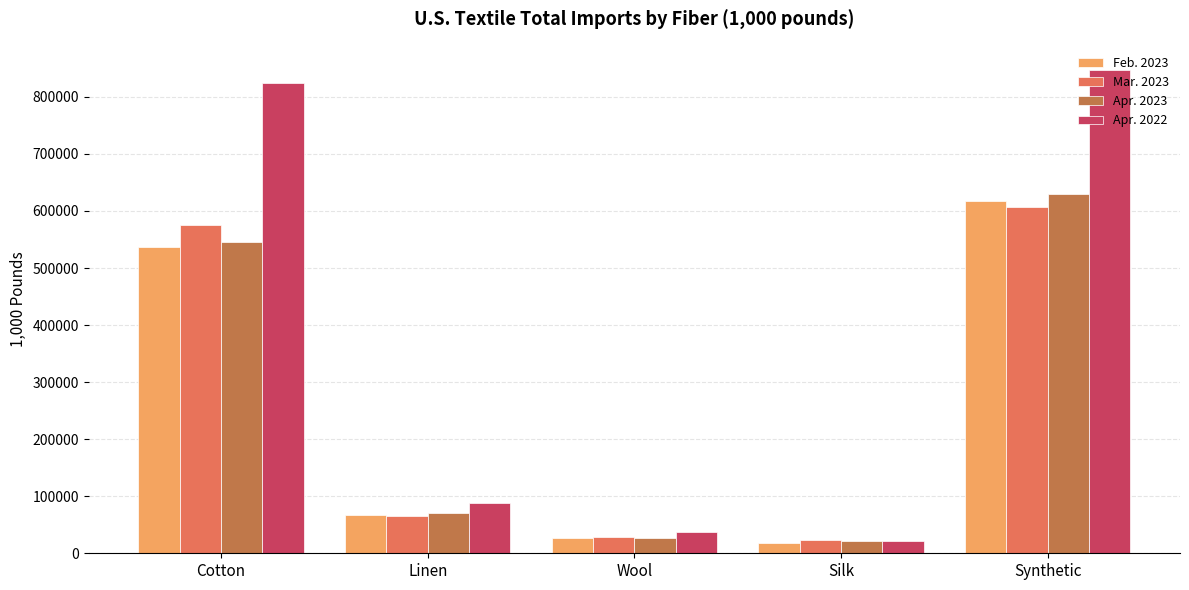

Which series has the largest range (max minus min)?

Apr. 2022